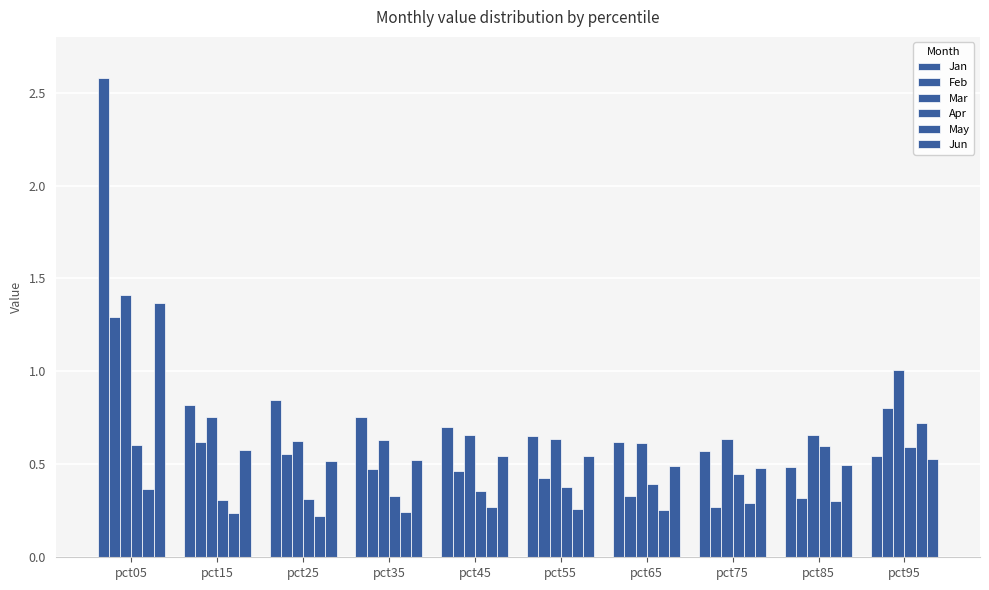

What is the approximate value of Jun at pct55?

0.5